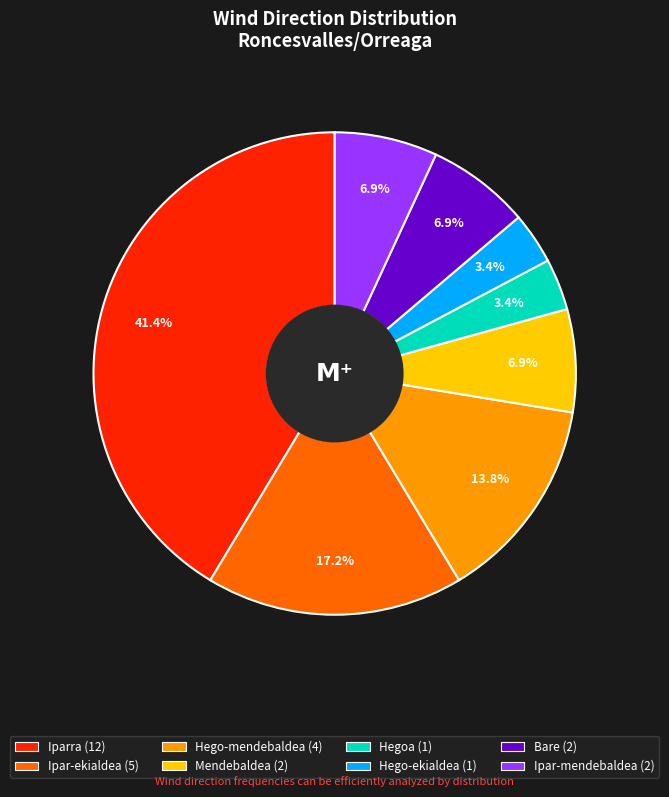

Which has a higher value, Hego-ekialdea or Hego-mendebaldea?

Hego-mendebaldea